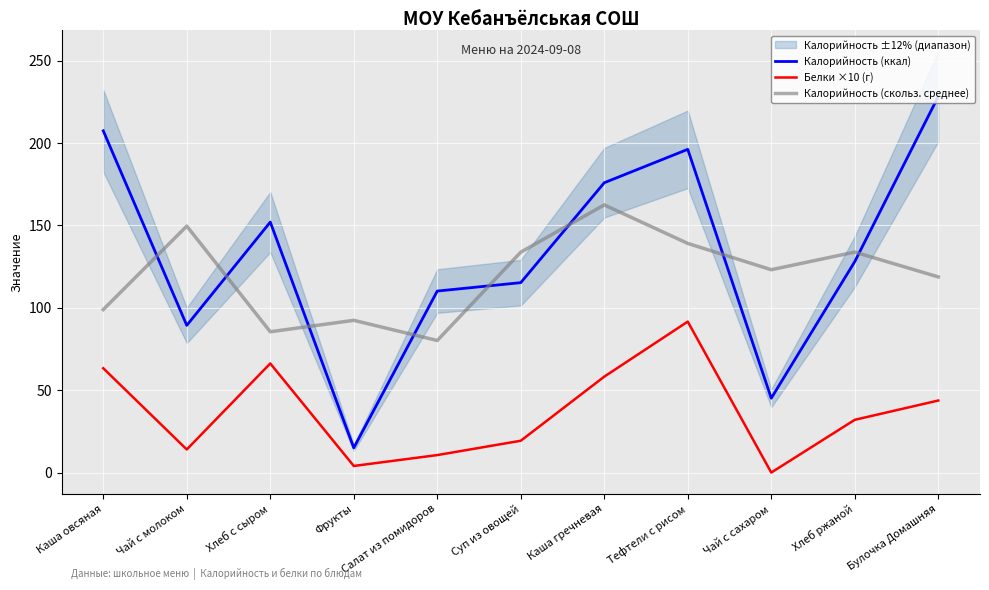

What are all the series names shown in the legend?

Калорийность (ккал), Белки ×10 (г), Калорийность (скольз. среднее)